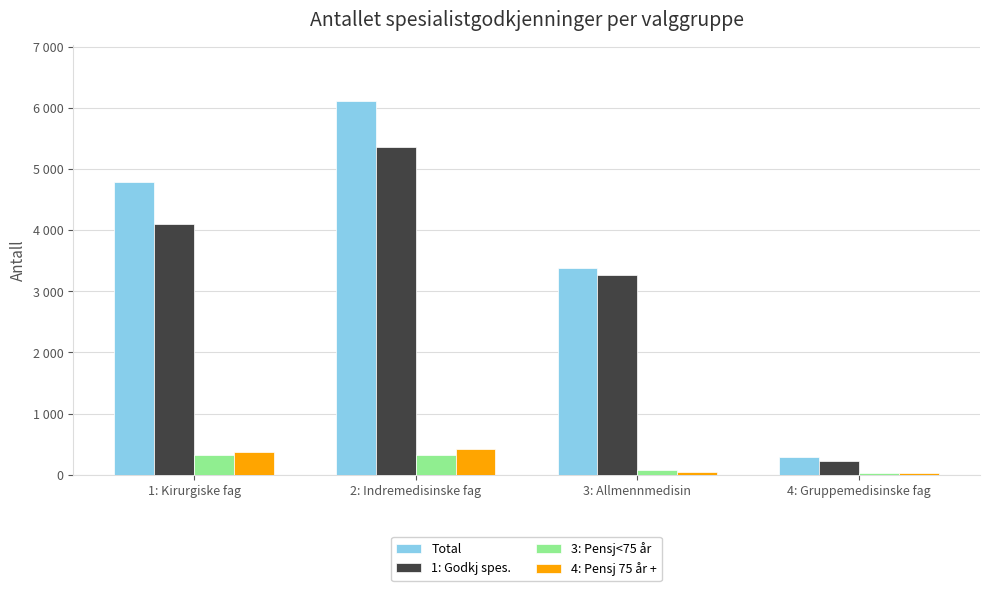

What are all the series names shown in the legend?

Total, 1: Godkj spes., 3: Pensj<75 år, 4: Pensj 75 år +